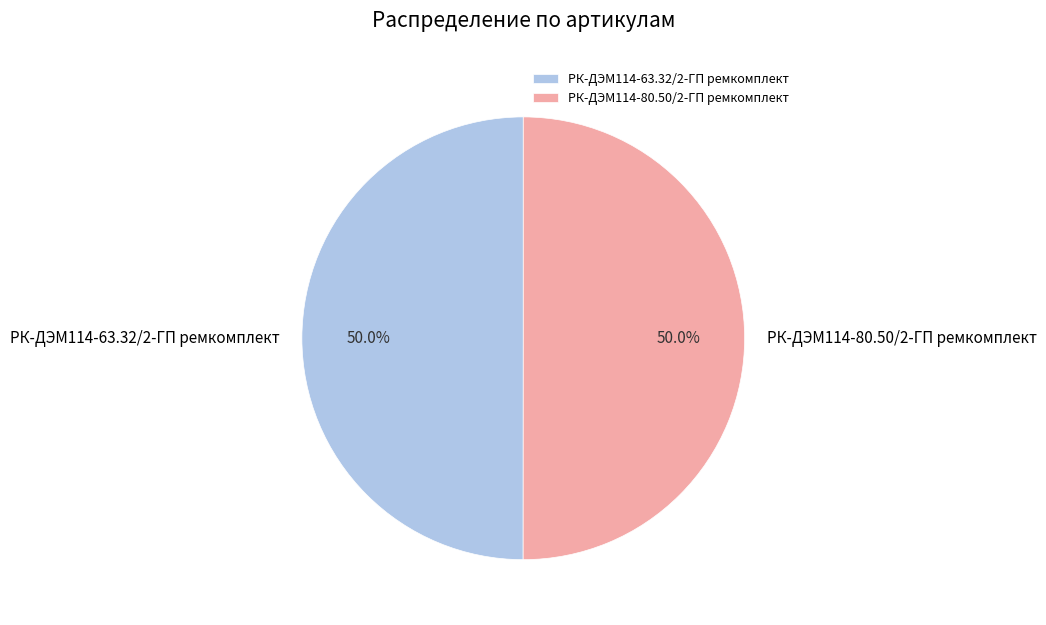

What is the ratio of the value at РК-ДЭМ114-63.32/2-ГП ремкомплект to the value at РК-ДЭМ114-80.50/2-ГП ремкомплект?

1.0